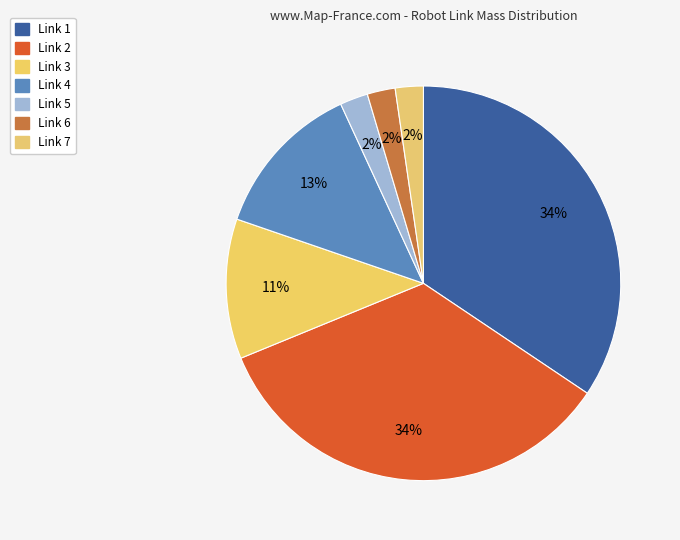

Is the sum of Link 7 and Link 6 greater than half?

No